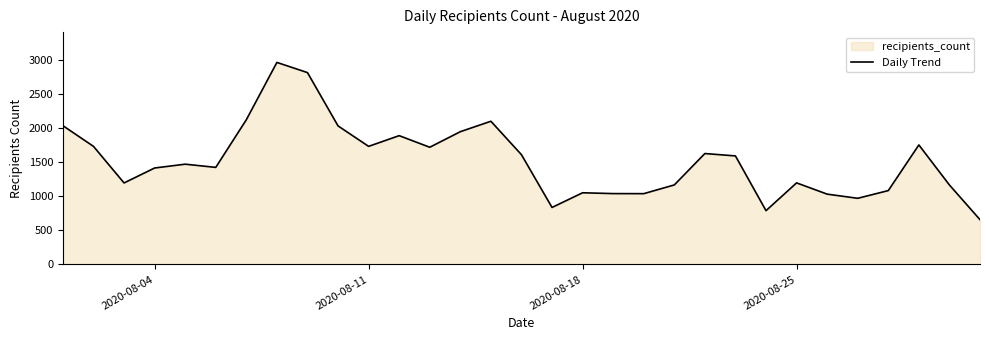

What is the difference between the maximum and minimum values?

2304